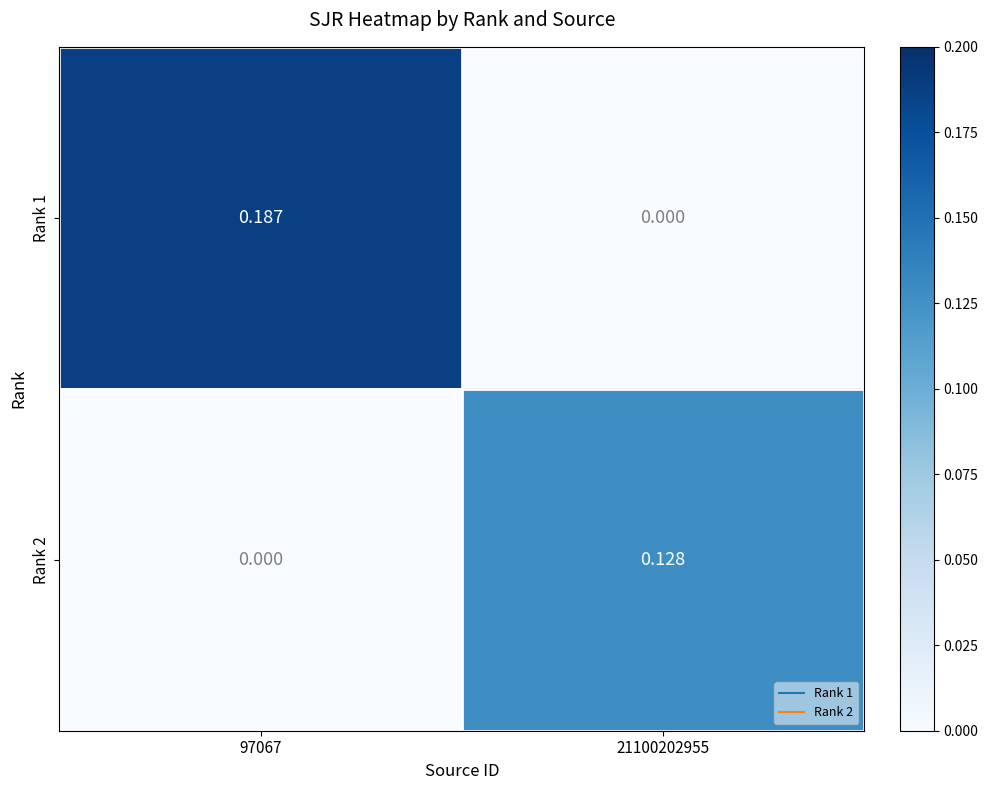

Is the value of Rank 1 at 97067 greater than the value of Rank 2 at 21100202955?

Yes